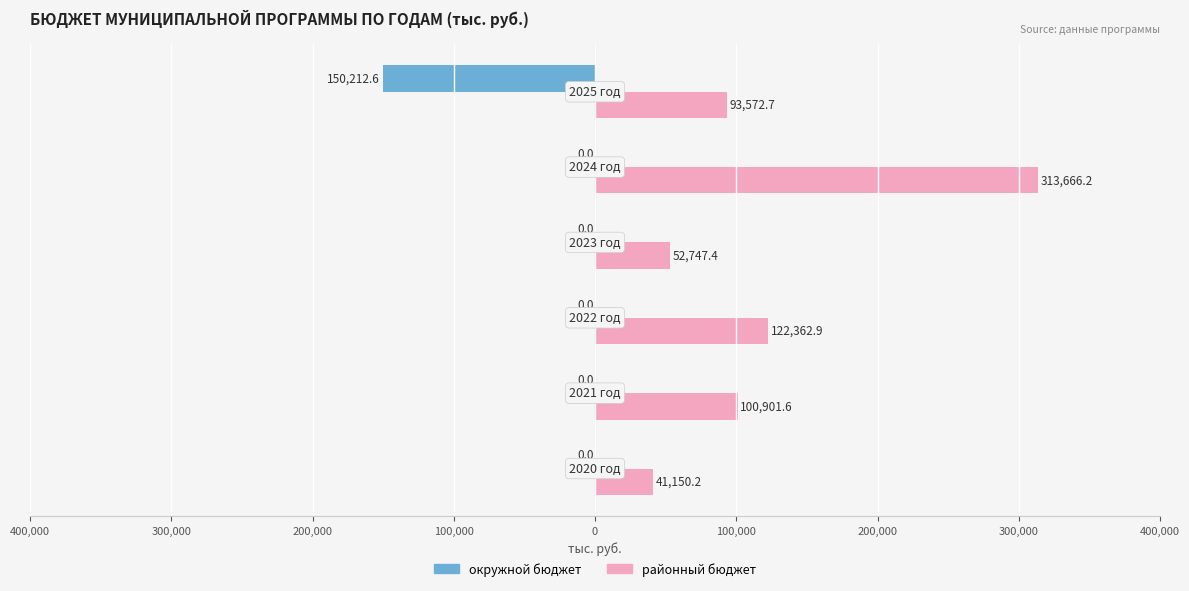

Reading right to left, what are all the values shown in this chart?

окружной бюджет: -150212.6	0.0	0.0	0.0	0.0	0.0
районный бюджет: 93572.7	313666.2	52747.4	122362.9	100901.6	41150.2